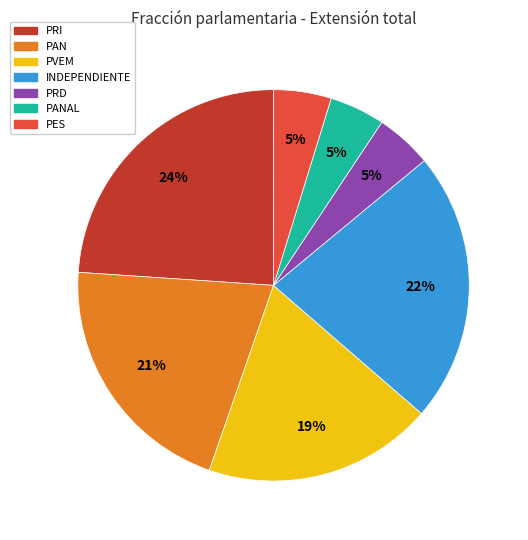

Count the number of slices in the pie.

7